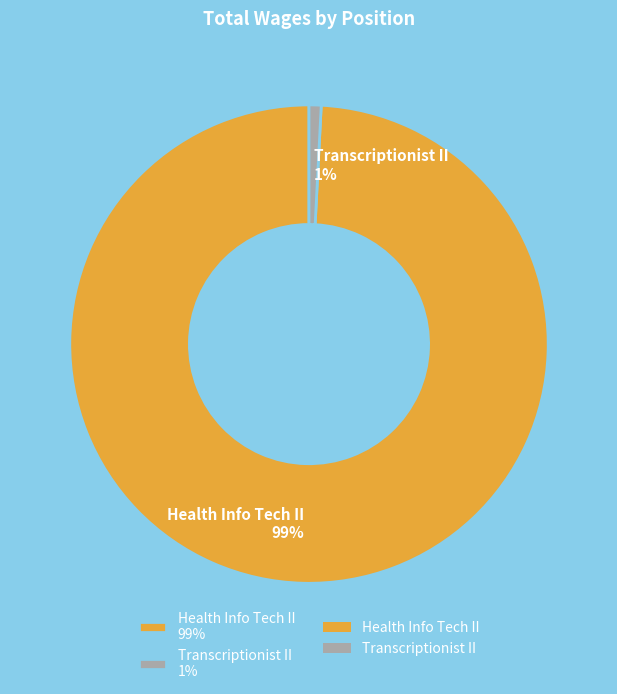

True or false: Health Info Tech II accounts for 89% of the total.

False